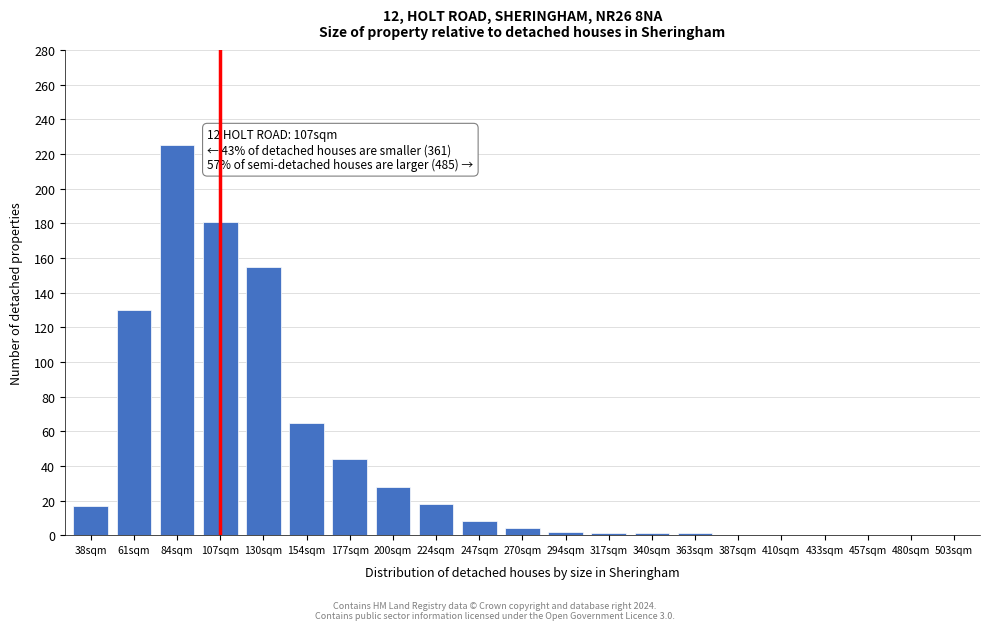

The value at 107sqm is 181. True or false?

True